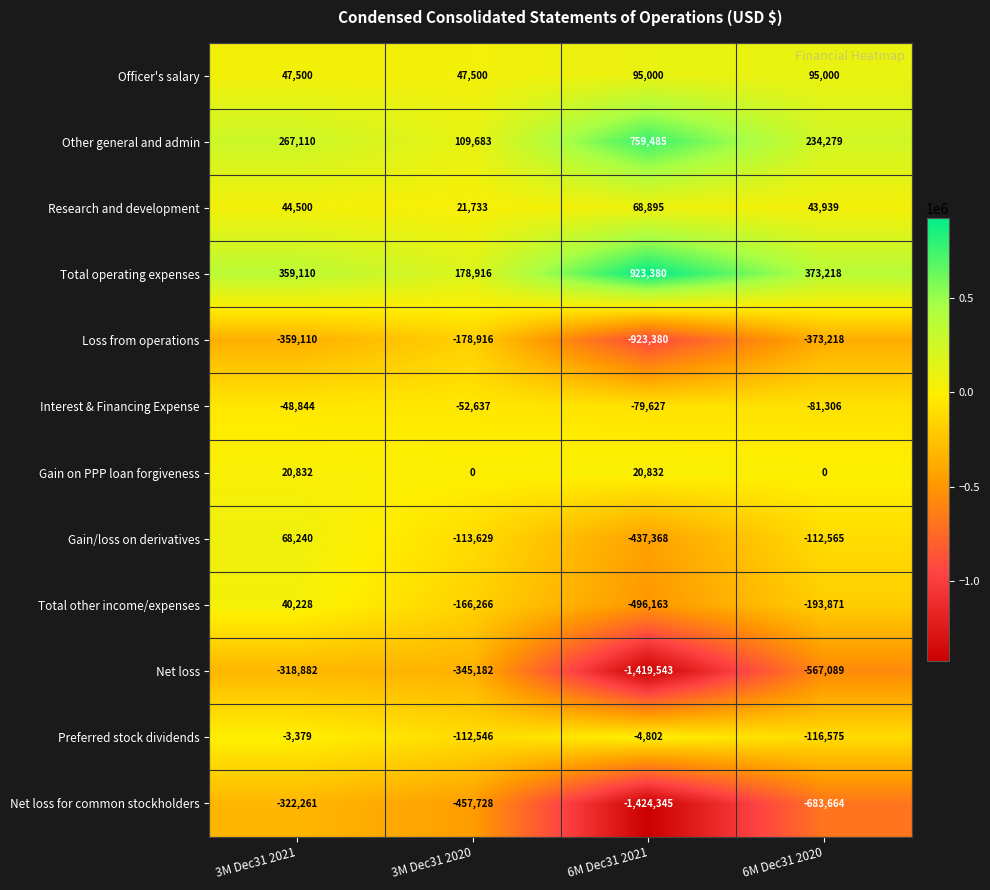

What is the minimum value for Net loss for common stockholders?

-1424345